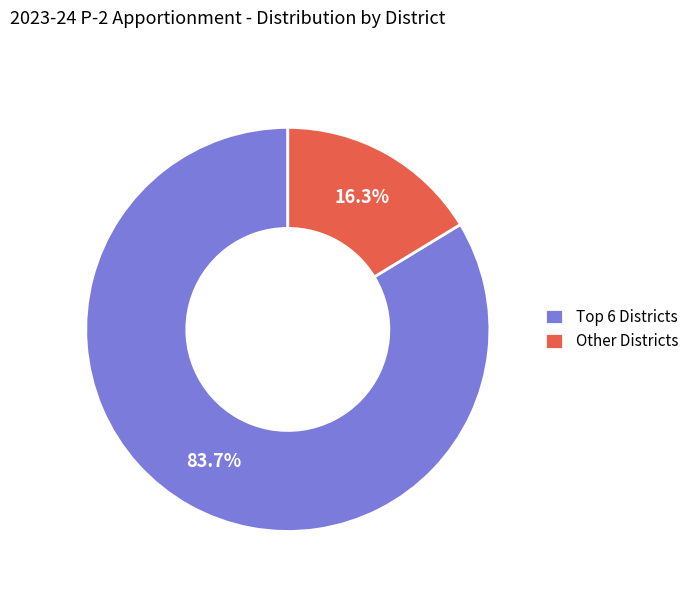

How many slices are in this pie chart?

2